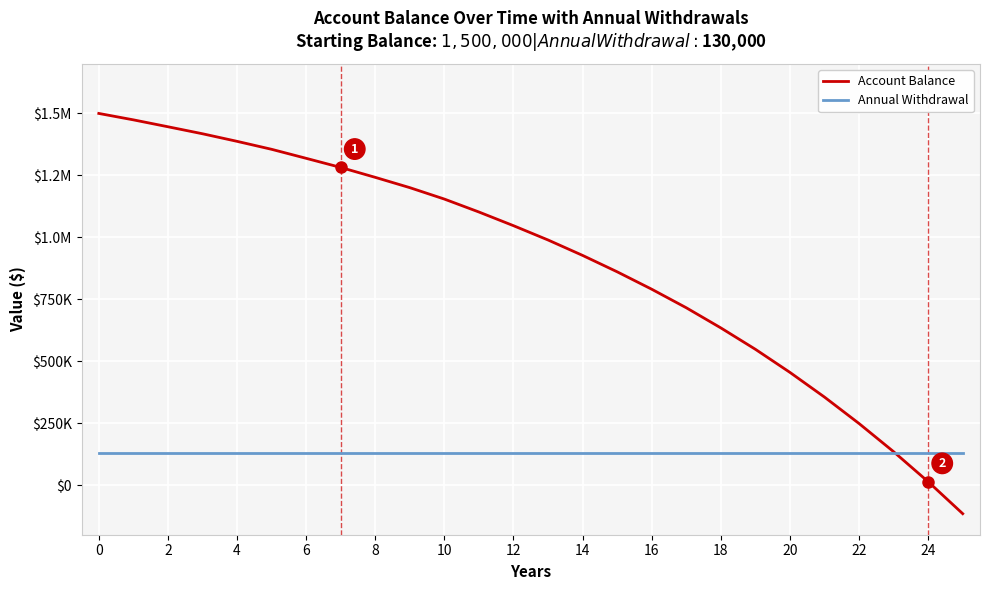

Does the chart have visible grid lines?

Yes